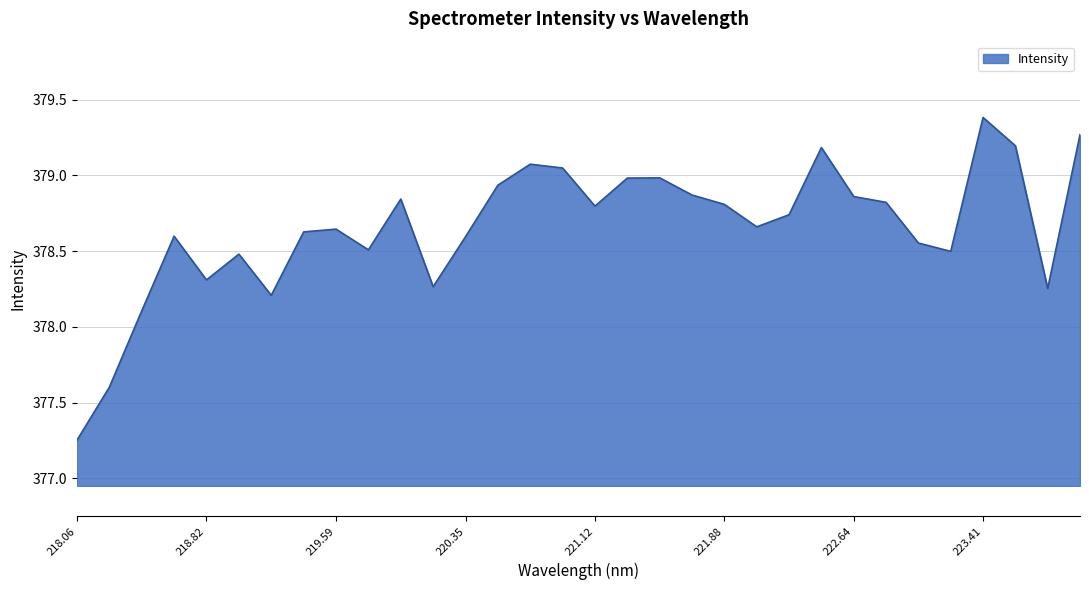

What is the greatest value displayed?

379.4